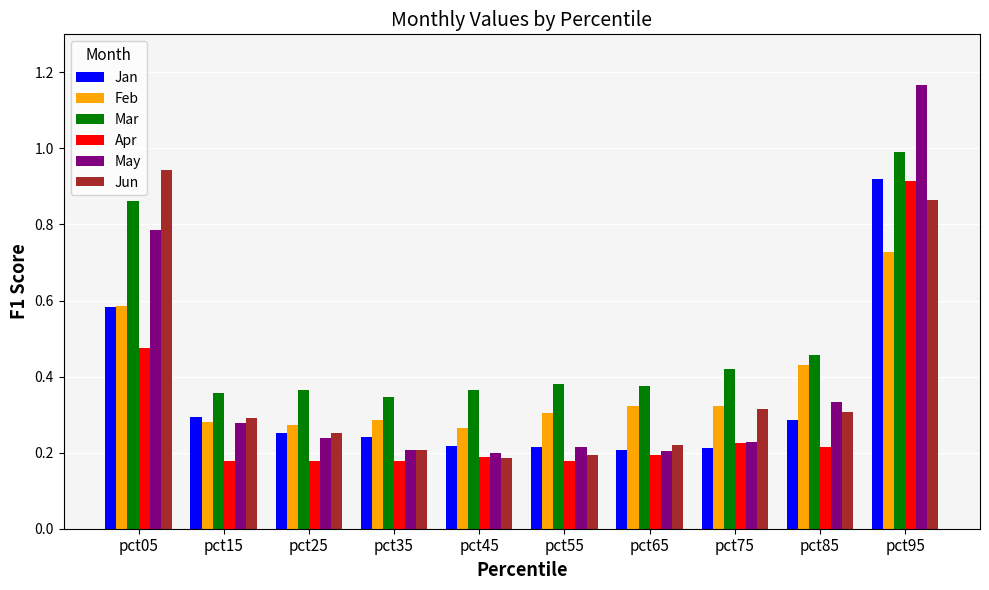

True or false: Jan has a value of 0.1 at pct35.

False